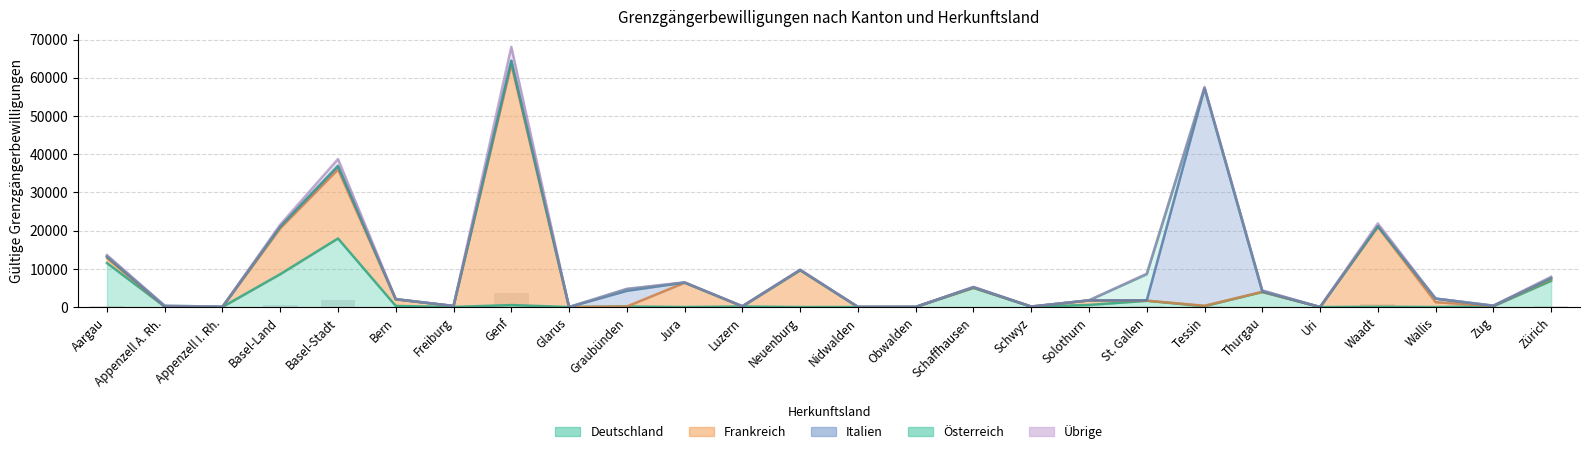

How many values in the Deutschland series are below 155?

12